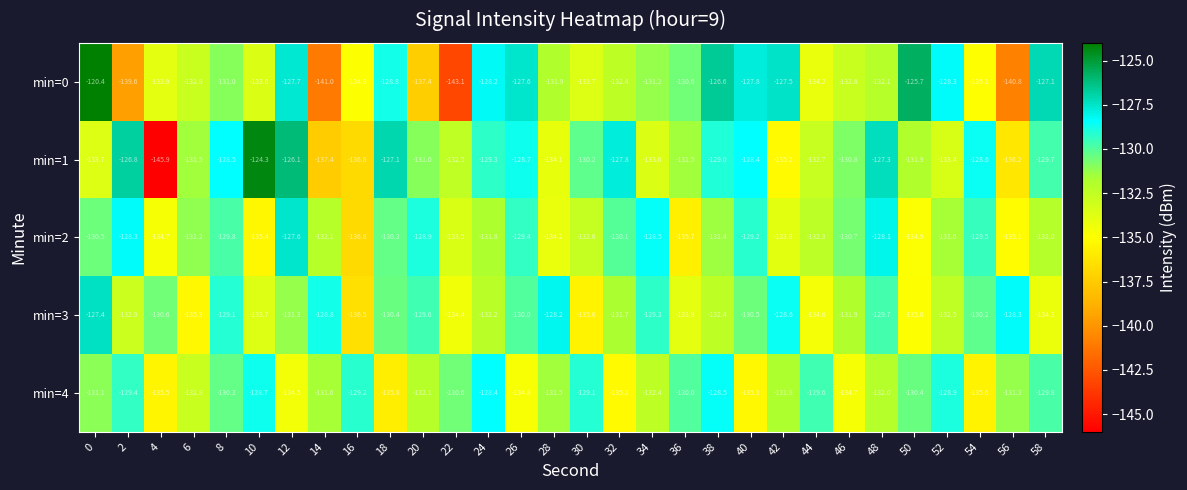

At how many categories does at least one series exceed -136?

30